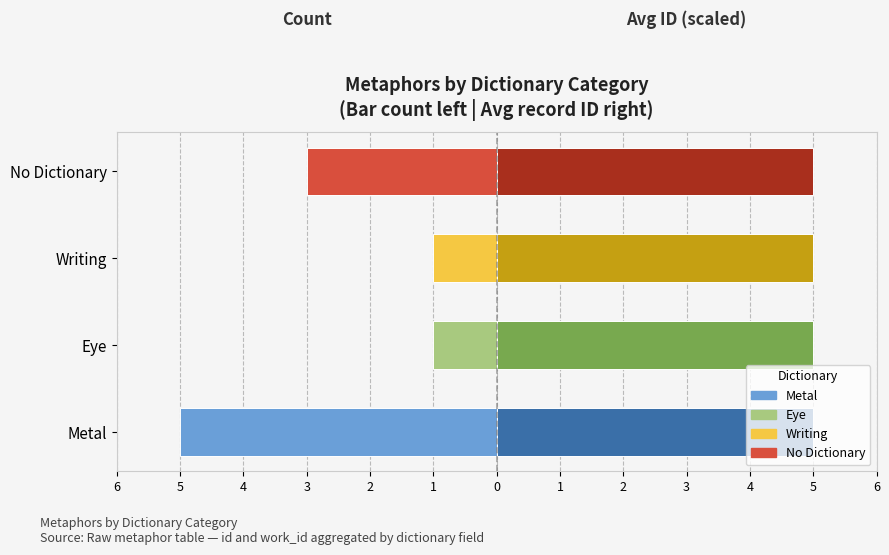

What is the value of the Count (left) bar at the 4th from the left?

-3.0